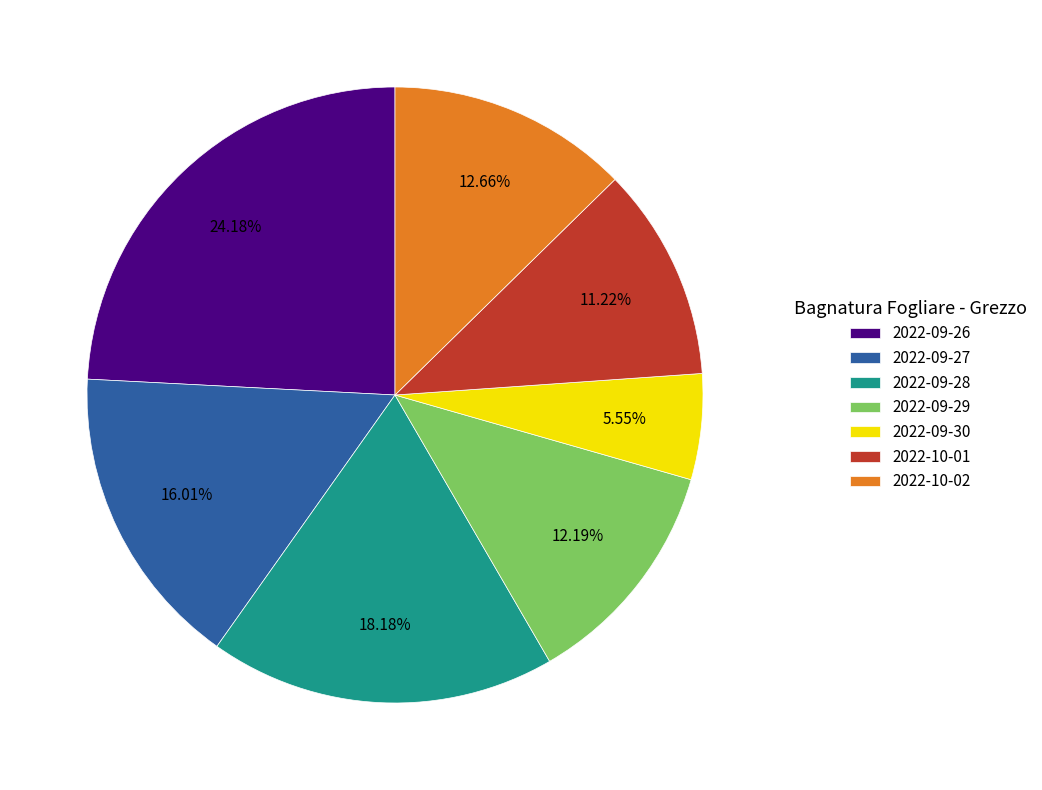

To the nearest percent, what is the difference between the largest and smallest slice percentages?

19%